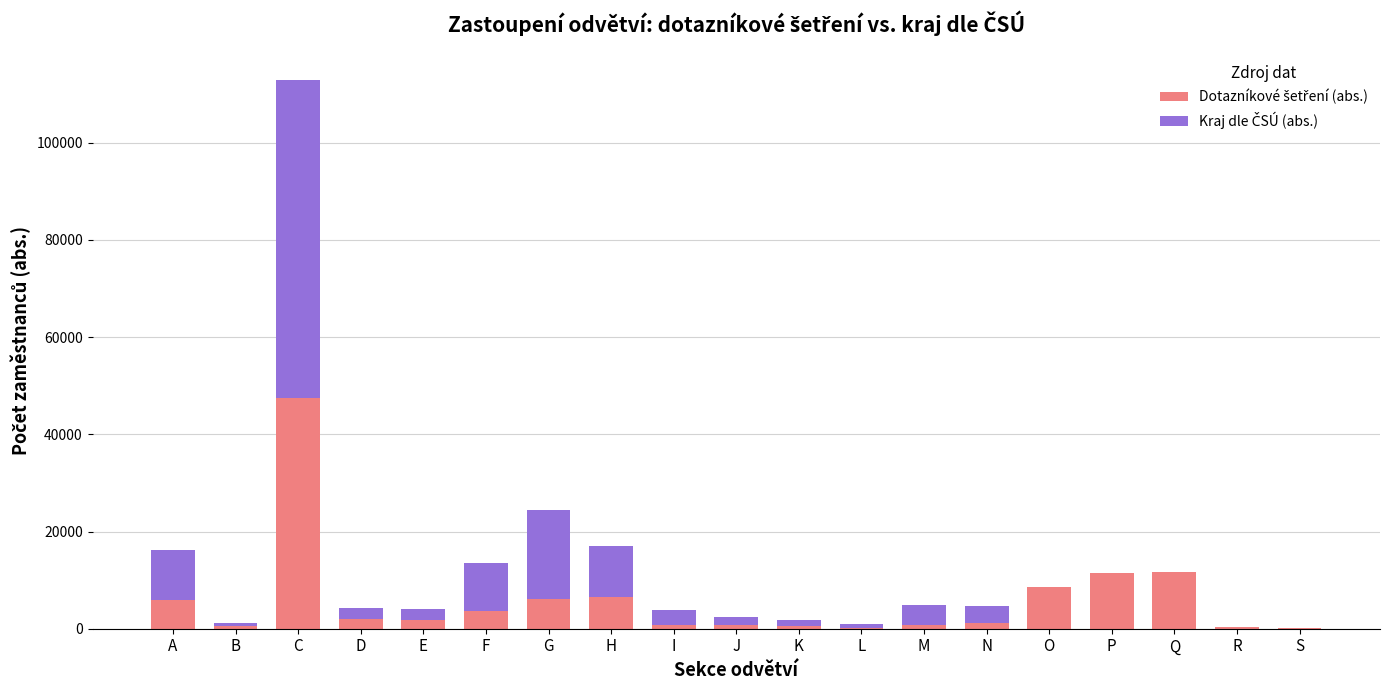

Count the number of data series in this chart.

2